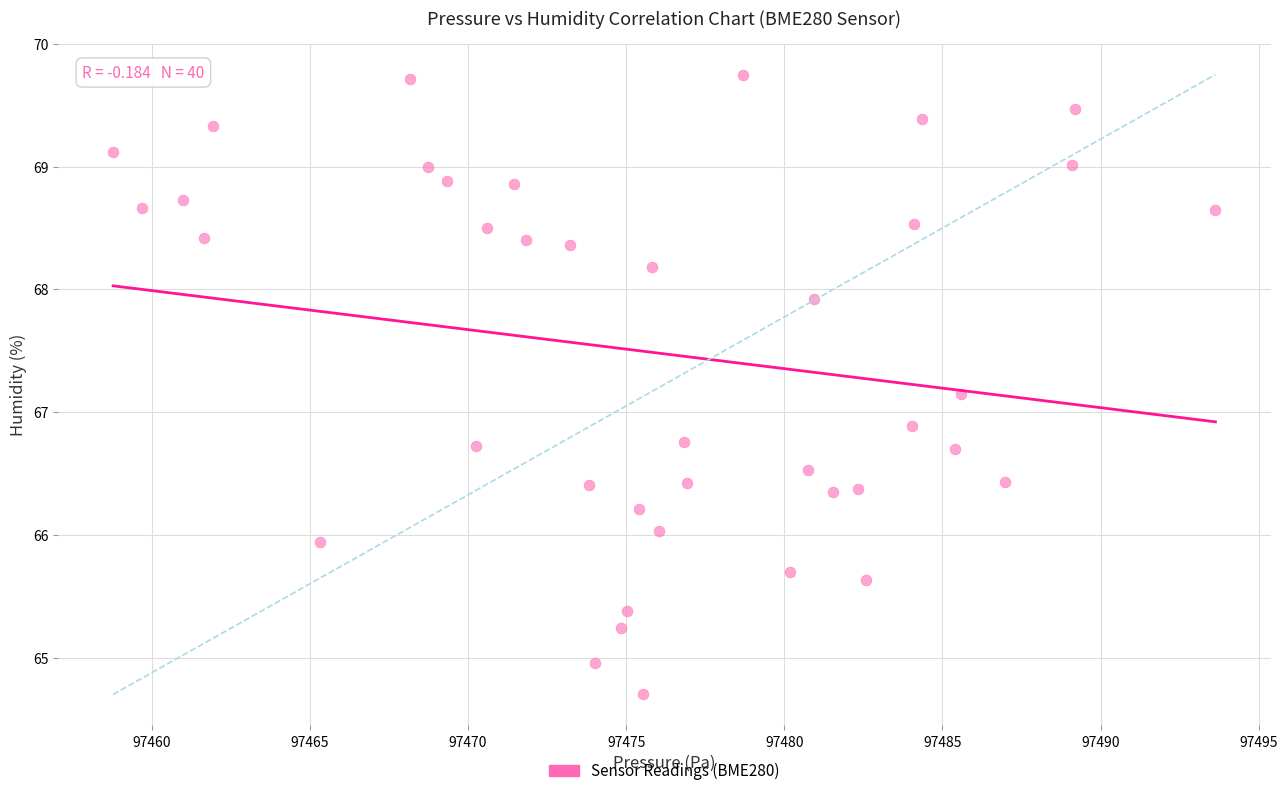

What is the range of X values (max minus min)?

34.9